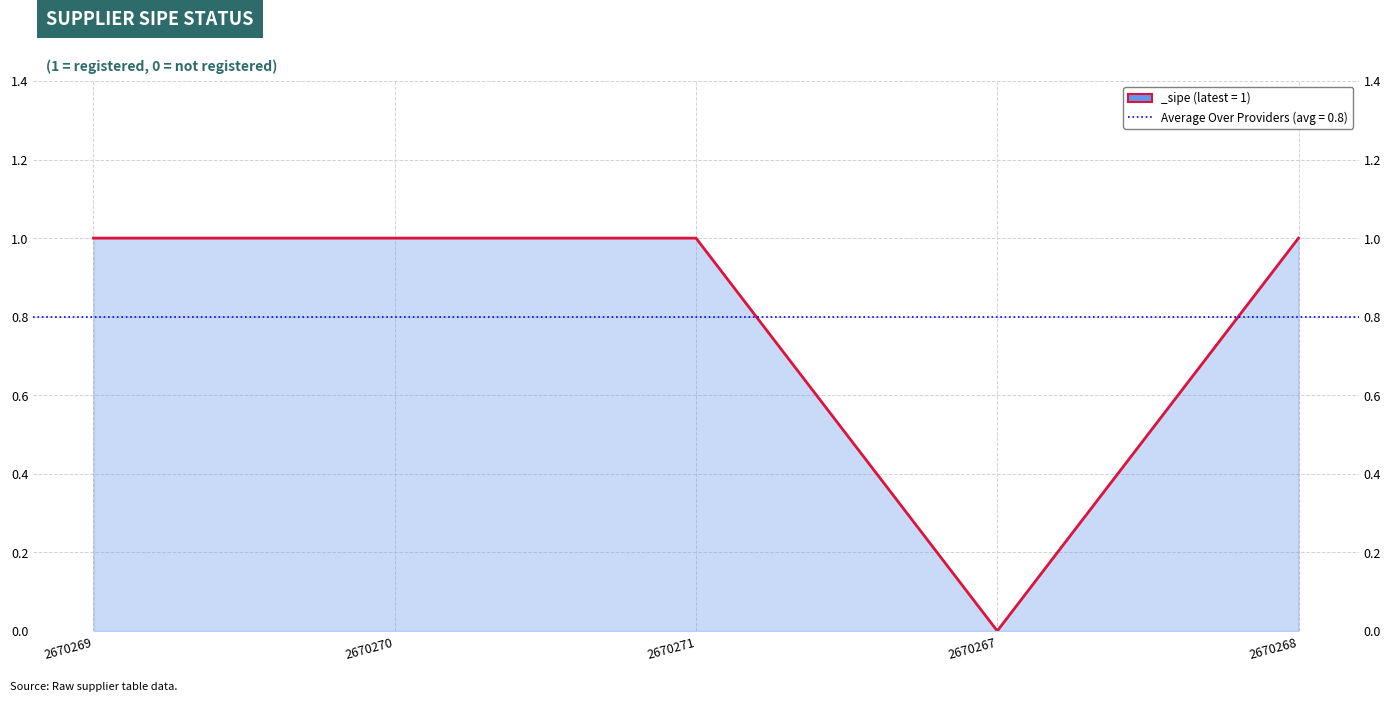

How many interior local valleys (lower than both neighbors) does the data have?

1